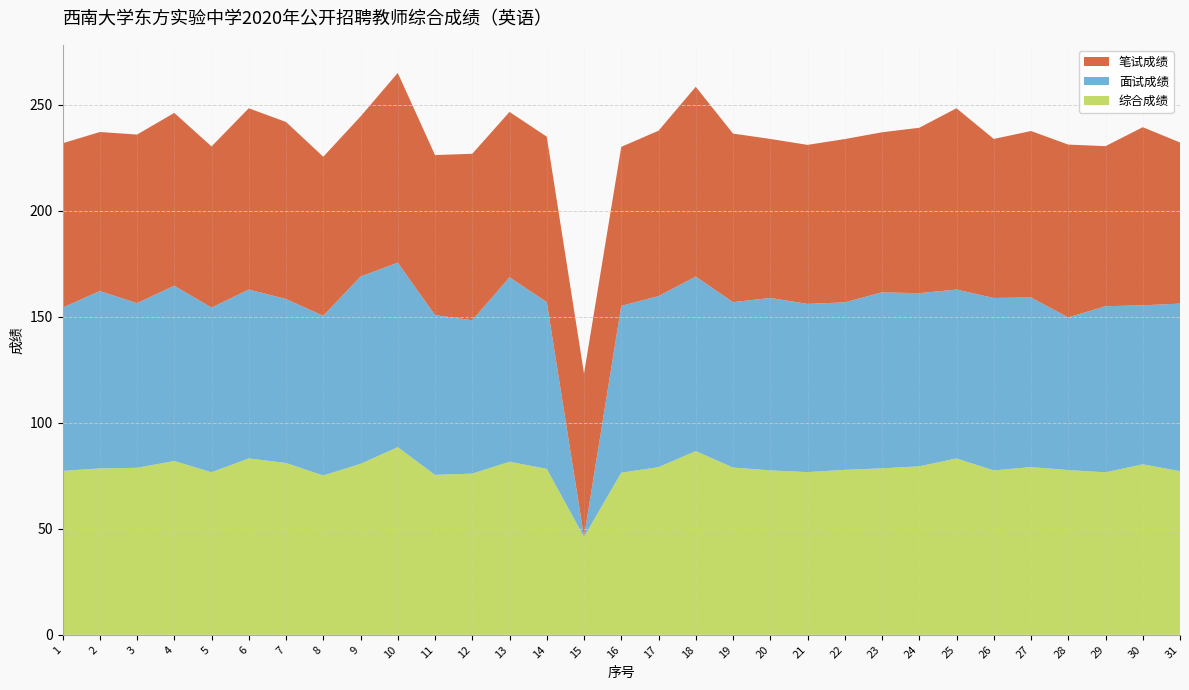

Reading right to left, list all the values displayed in this chart.

综合成绩: 77.2	80.4	76.6	77.7	79.1	77.5	83.2	79.5	78.5	77.8	76.7	77.5	78.9	86.6	79.1	76.5	46.2	78.3	81.6	76.0	75.4	88.5	80.6	75.1	81.0	83.2	76.7	82.0	78.8	78.5	77.3
面试成绩: 79.0	75.0	78.3	72.0	80.0	81.3	79.7	81.7	83.0	79.0	79.3	81.3	78.0	82.3	80.7	78.7	0.0	78.7	87.0	72.3	75.3	87.0	88.3	75.3	77.3	79.7	77.7	82.7	77.7	83.7	77.0
笔试成绩: 76.0	84.0	75.5	81.5	78.5	75.0	85.5	78.0	75.5	77.0	75.0	75.0	79.5	89.5	78.0	75.0	77.0	78.0	78.0	78.5	75.5	89.5	75.5	75.0	83.5	85.5	76.0	81.5	79.5	75.0	77.5